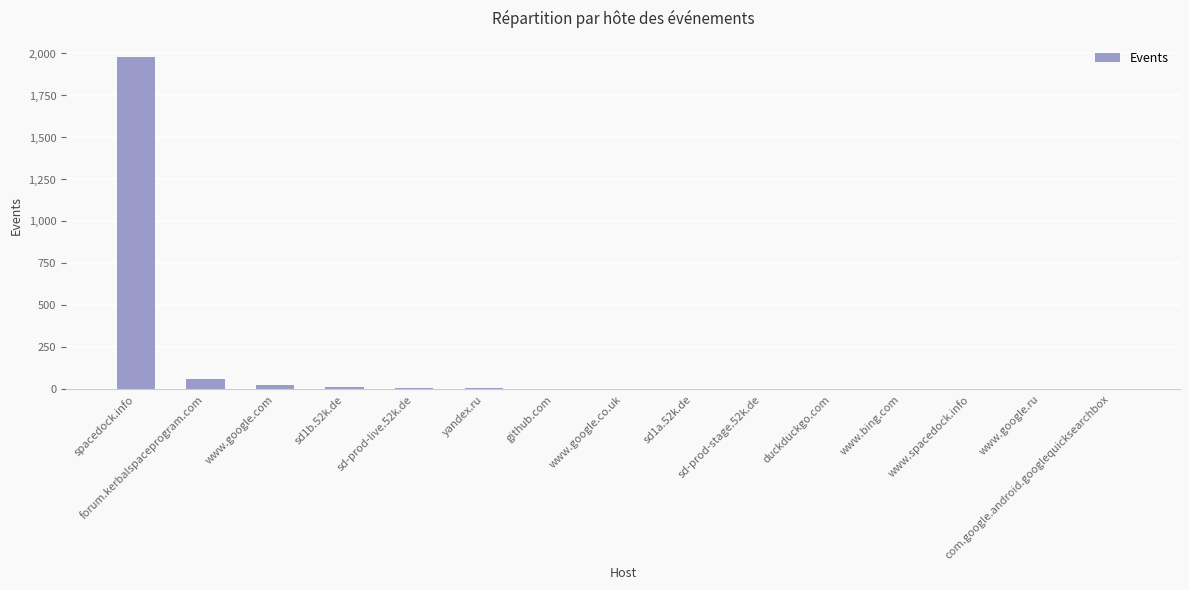

What is the greatest value displayed?

1977